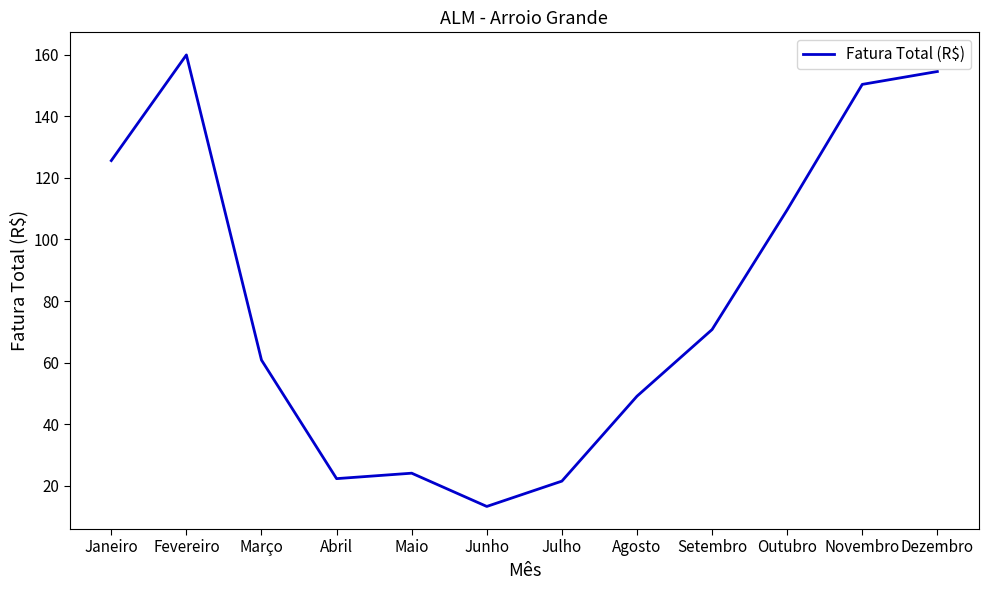

True or false: the data shows 91.3 at Dezembro.

False